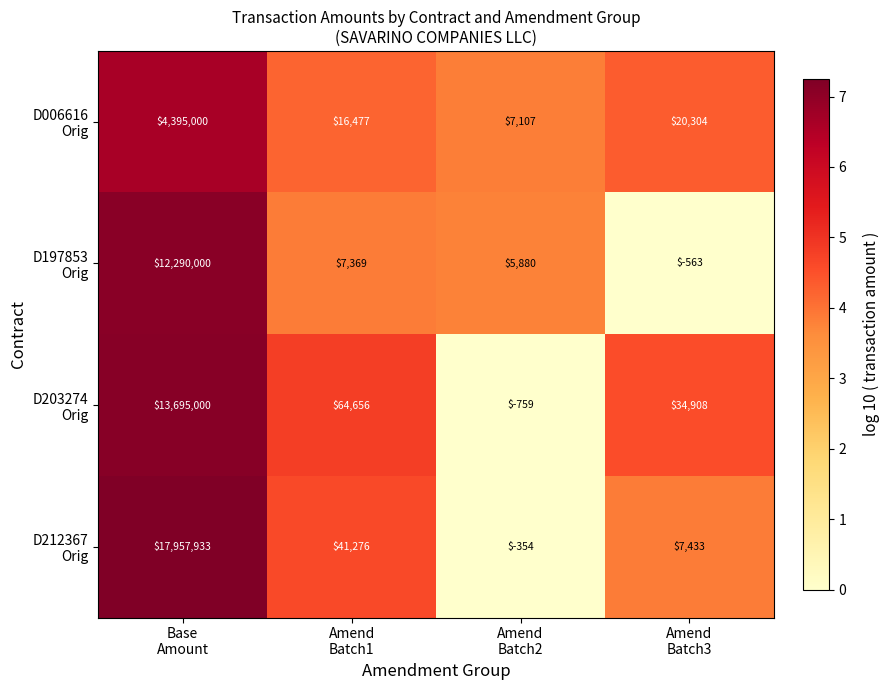

What is the greatest value displayed?

17957933